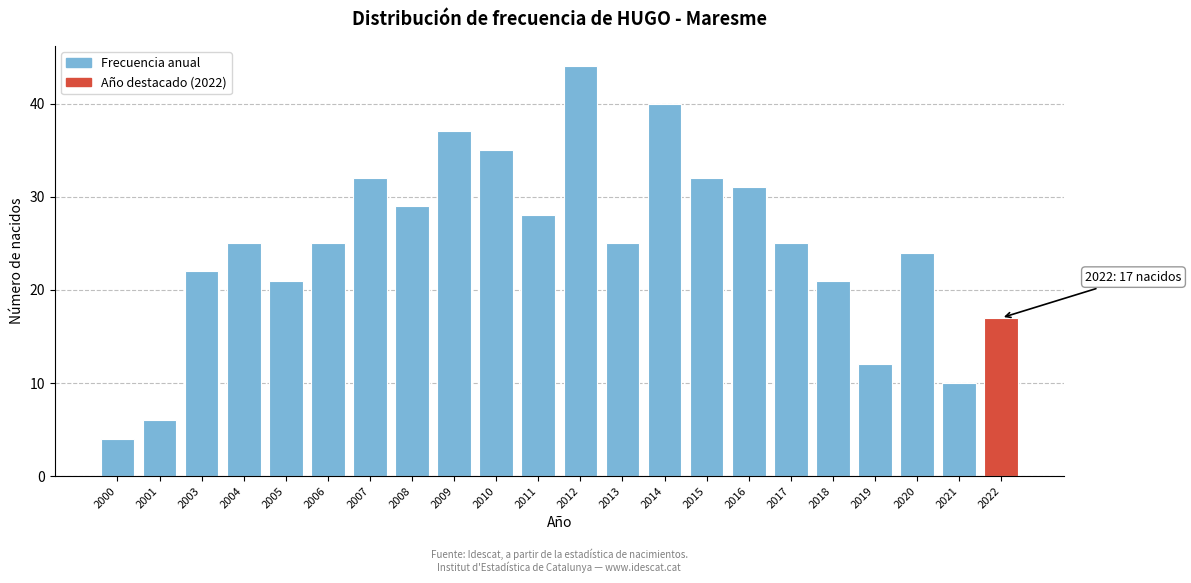

Reading right to left, list all the values displayed in this chart.

2022=17	2021=10	2020=24	2019=12	2018=21	2017=25	2016=31	2015=32	2014=40	2013=25	2012=44	2011=28	2010=35	2009=37	2008=29	2007=32	2006=25	2005=21	2004=25	2003=22	2001=6	2000=4